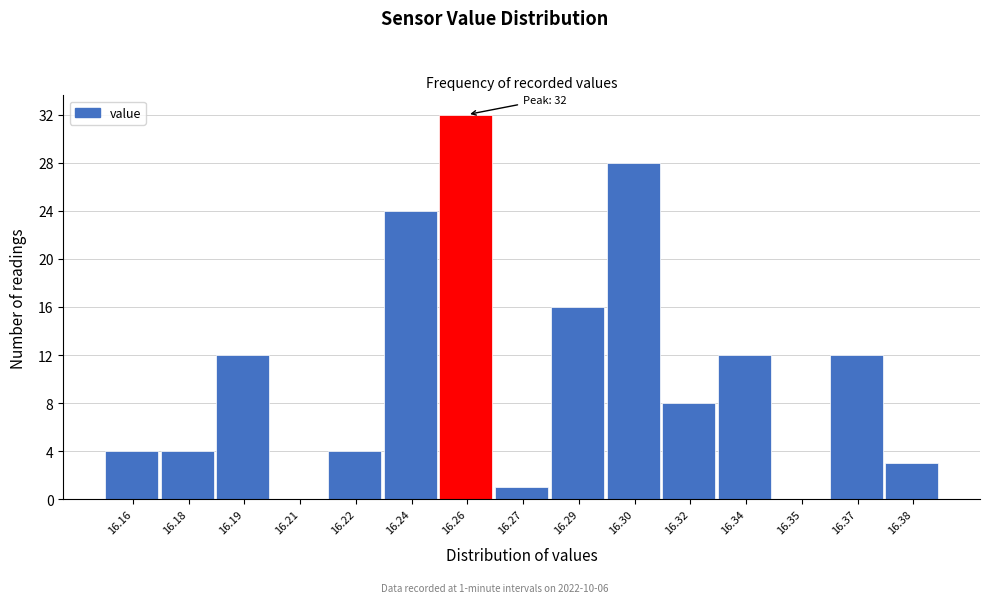

Reading left to right, what are all the values shown in this chart?

16.16=4	16.18=4	16.19=12	16.21=0	16.22=4	16.24=24	16.26=32	16.27=1	16.29=16	16.30=28	16.32=8	16.34=12	16.35=0	16.37=12	16.38=3